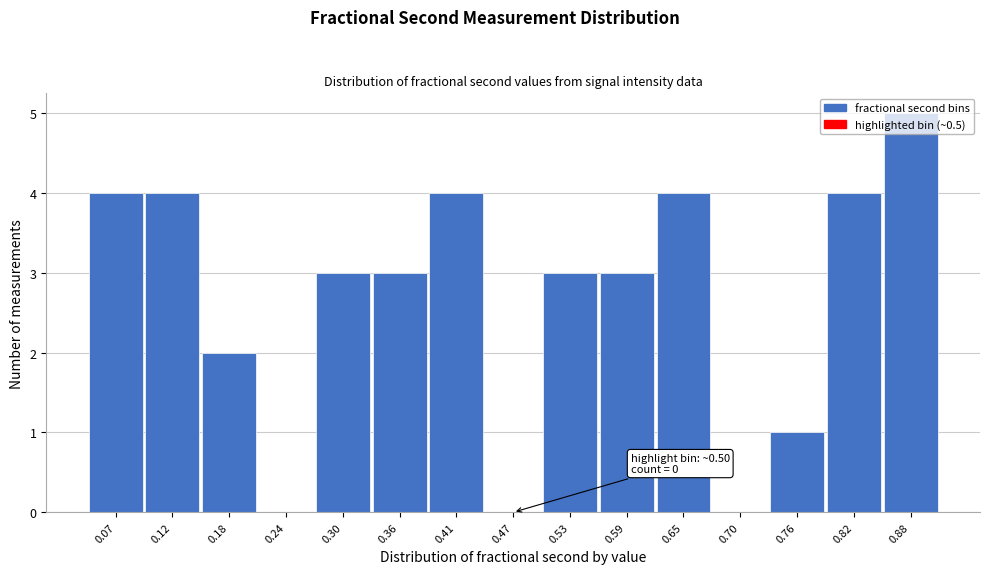

What is the maximum value shown in the chart?

5